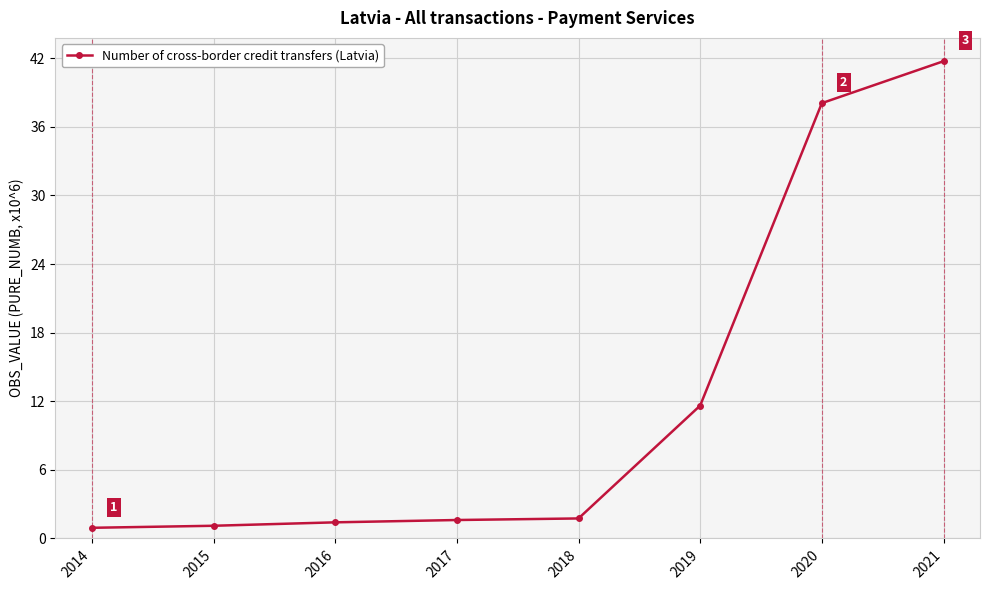

What is the sum of all values?

98.2